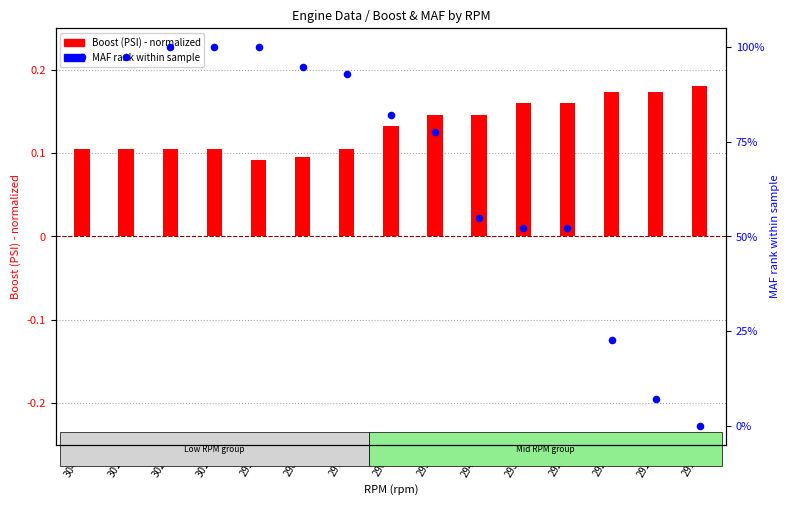

At how many categories does at least one series exceed 49?

12